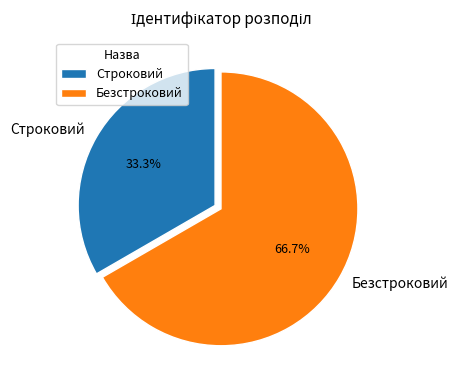

To the nearest percent, what is the combined percentage of Безстроковий and Строковий?

100%